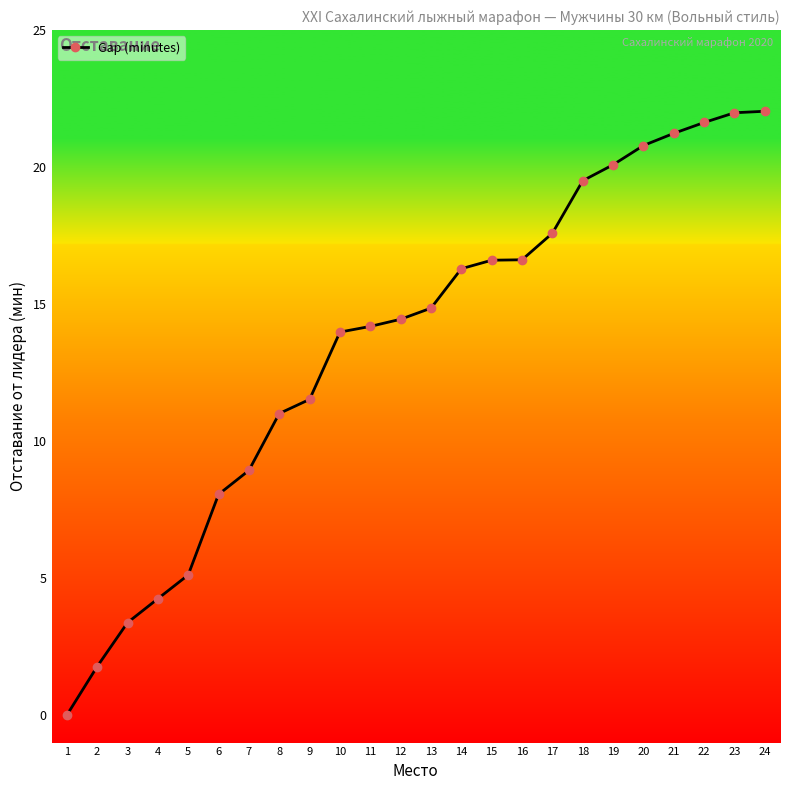

What is the sum of the values at 9 and 21?

32.8